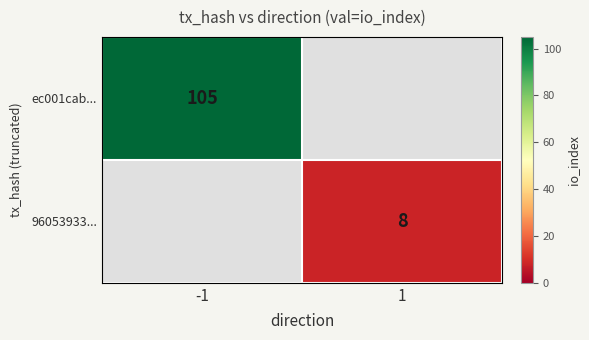

True or false: 96053933... has a value of 8 at 1.

True